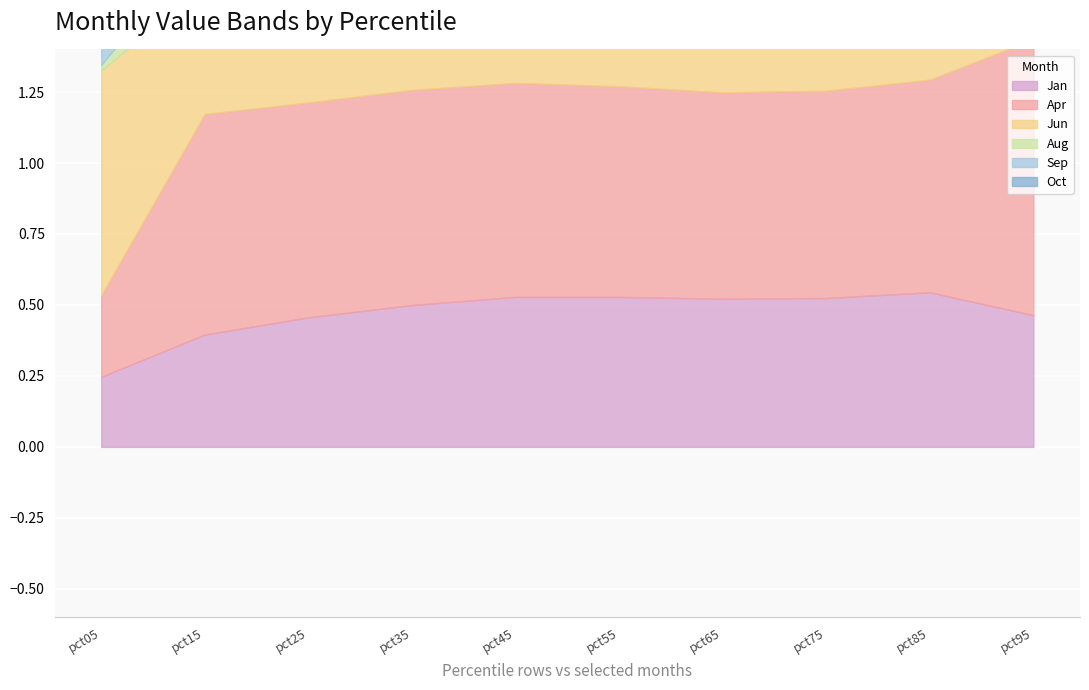

How many series are shown in this chart?

6